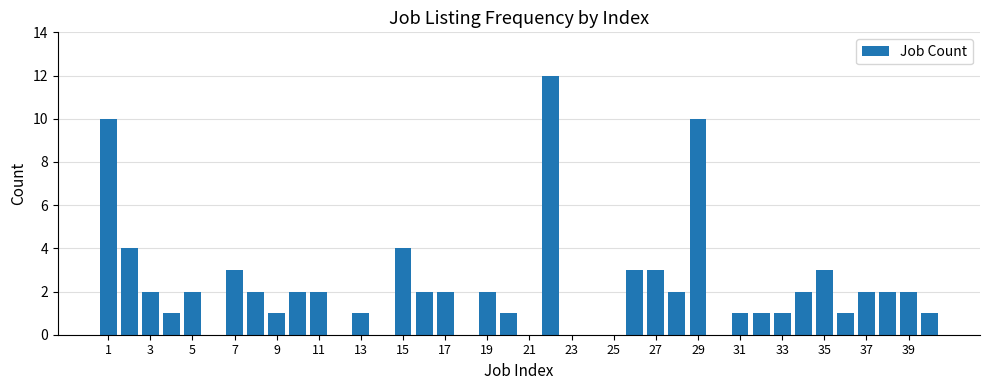

What is the greatest value displayed?

12